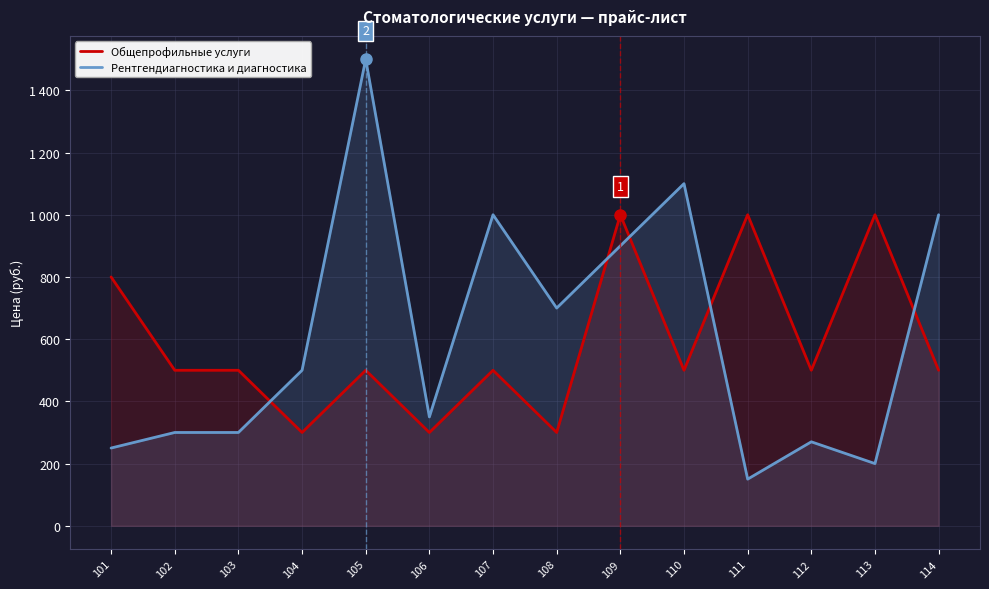

Does the chart display data point markers on the line(s)?

No